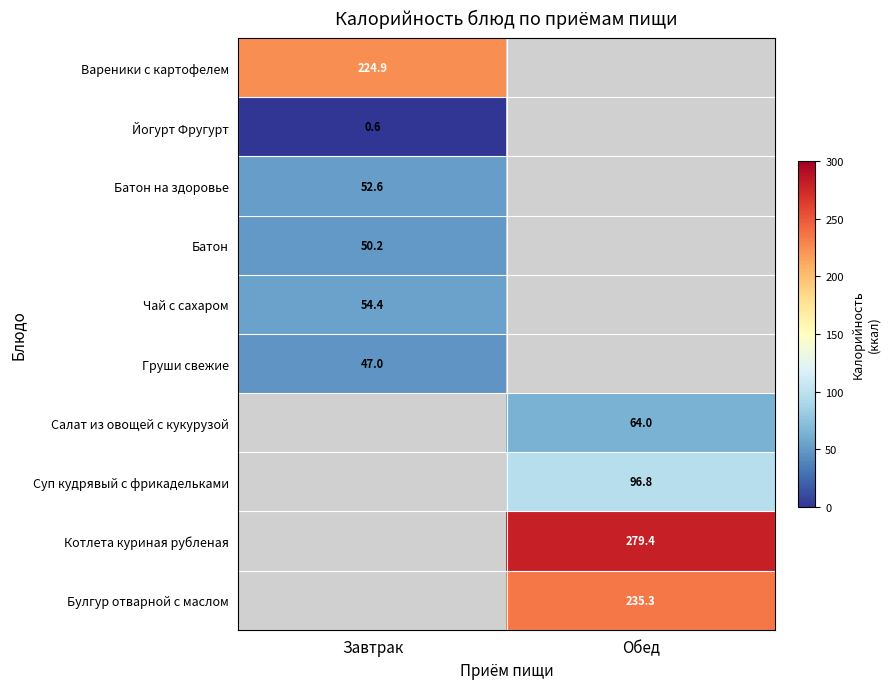

What is the greatest value displayed?

279.4